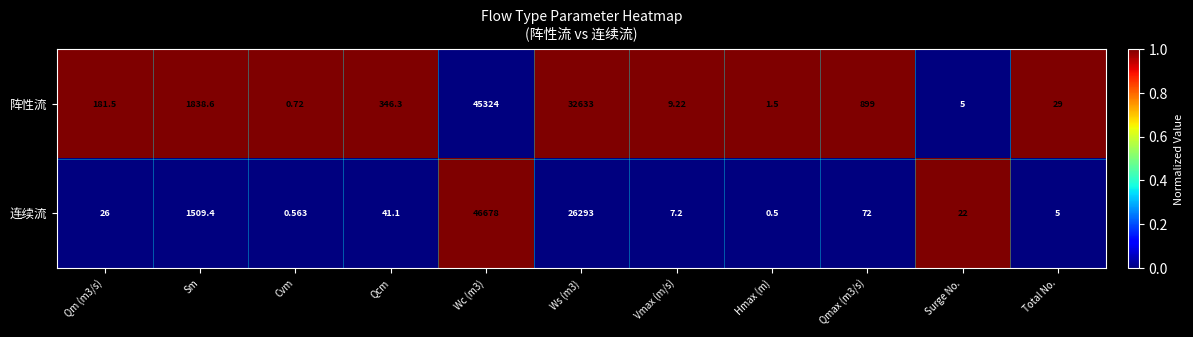

Which category has the lowest value in the 阵性流 series?

Cvm